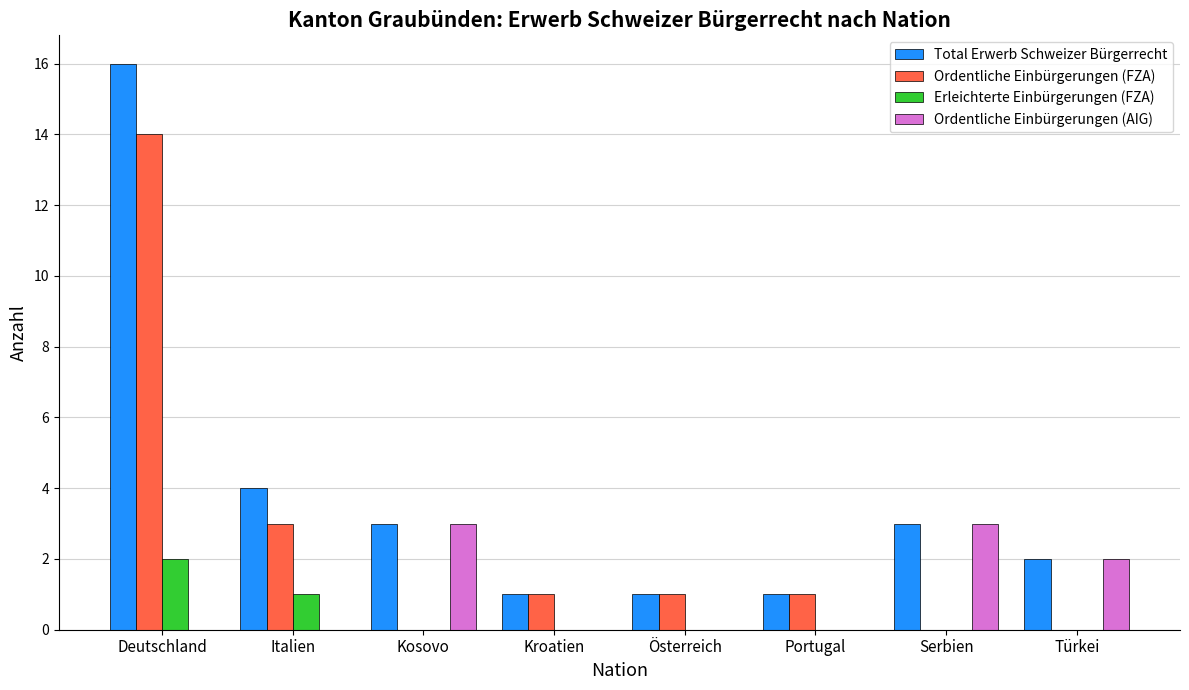

What is the sum of all Ordentliche Einbürgerungen (FZA) values?

20